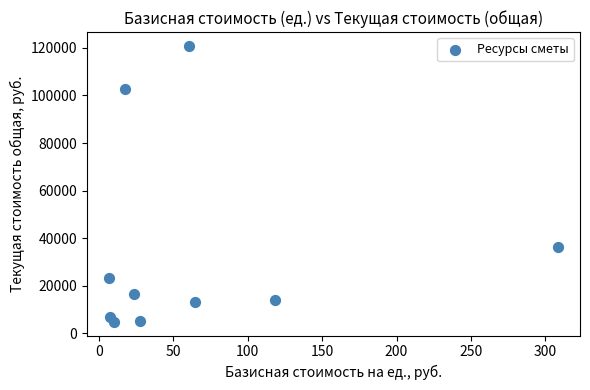

What is the range of Y values (max minus min)?

115941.2